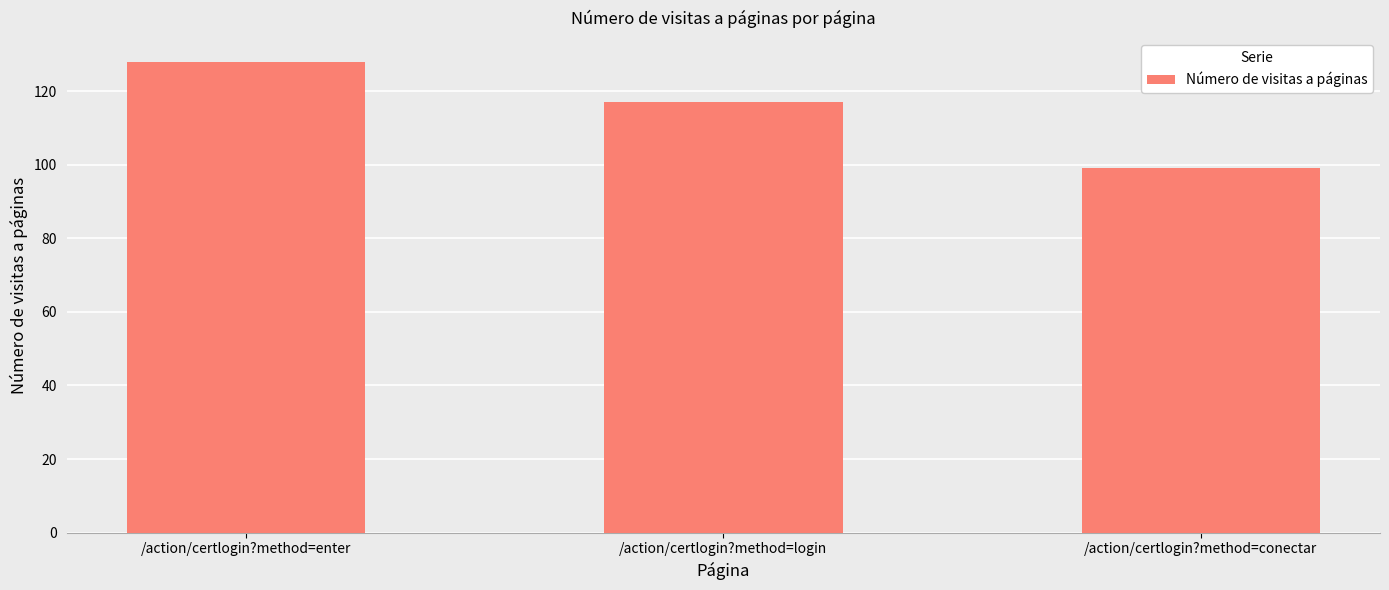

Reading right to left, transcribe all the data shown in this chart.

99	117	128